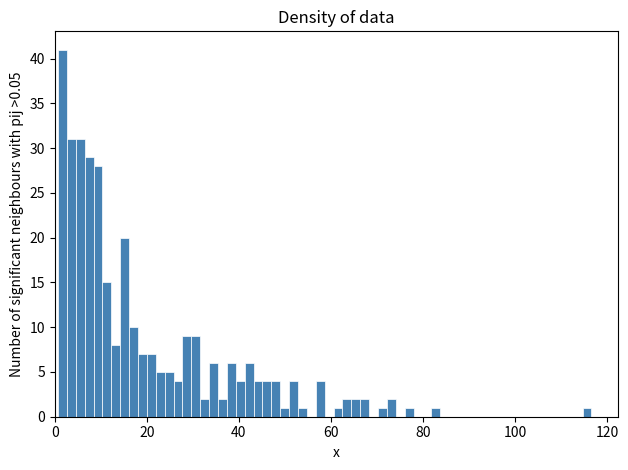

Around what value on the x-axis is the tallest bar? Give the approximate position of its centre, as read against the axis.

2